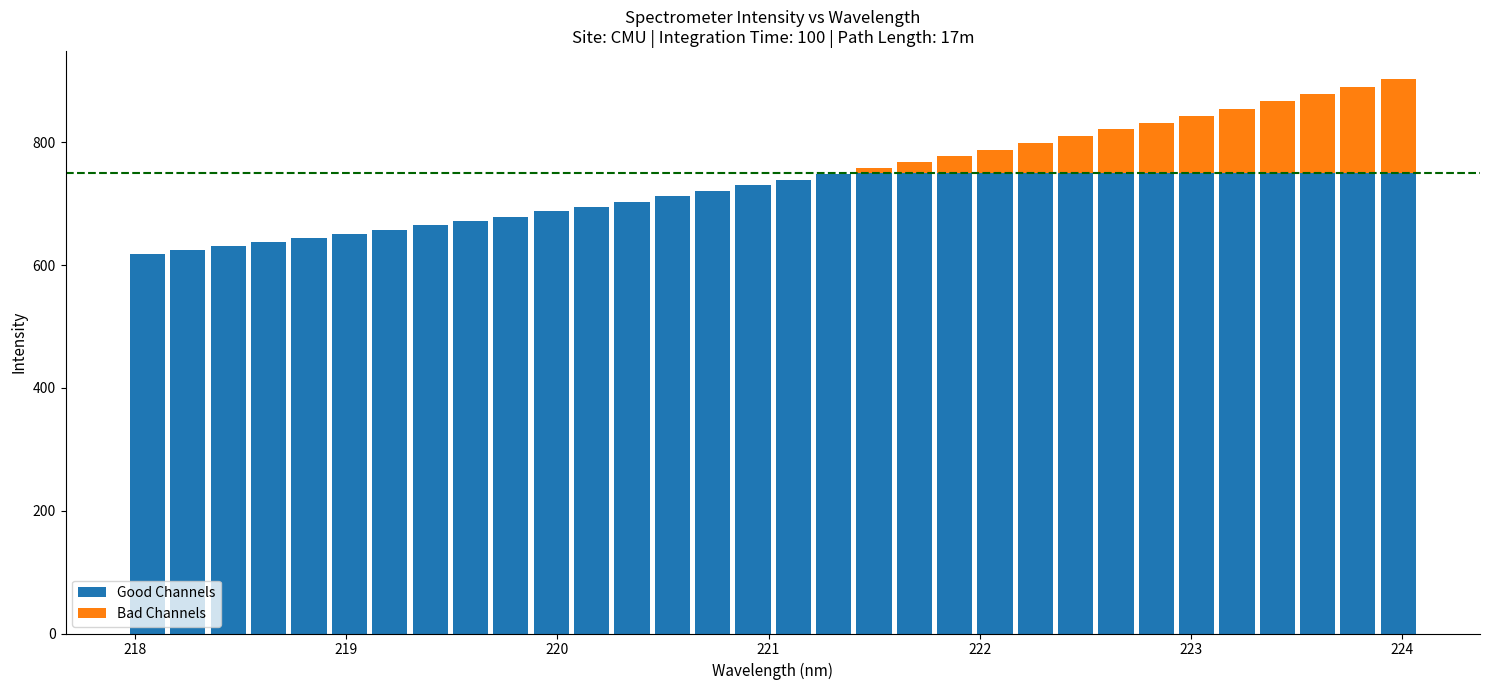

Does the chart contain stacked bars?

Yes